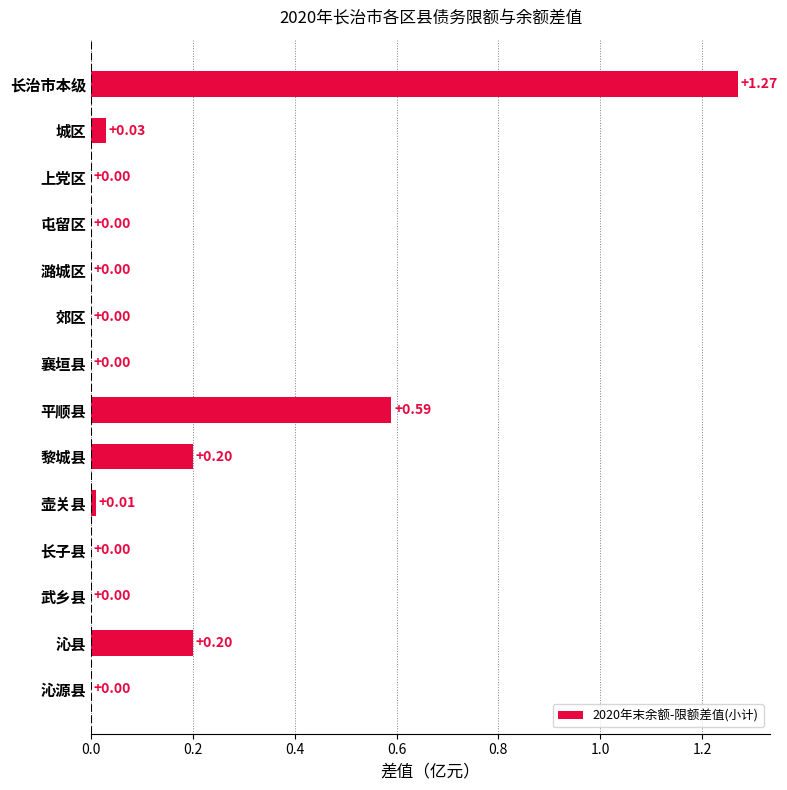

Which category has the highest value across all series?

长治市本级